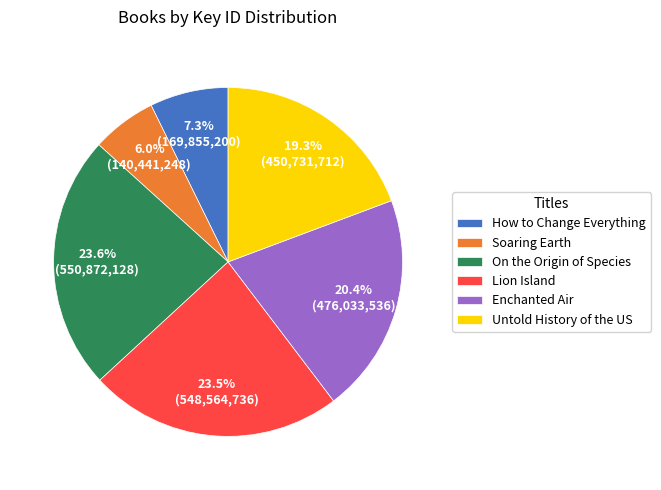

Approximately how many times larger is the value at Untold History of the US compared to Lion Island?

0.8